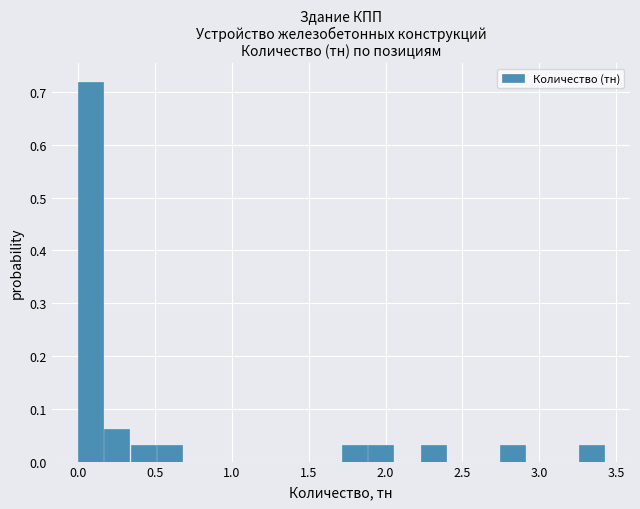

Around what value on the x-axis is the tallest bar? Give the approximate position of its centre, as read against the axis.

0.10